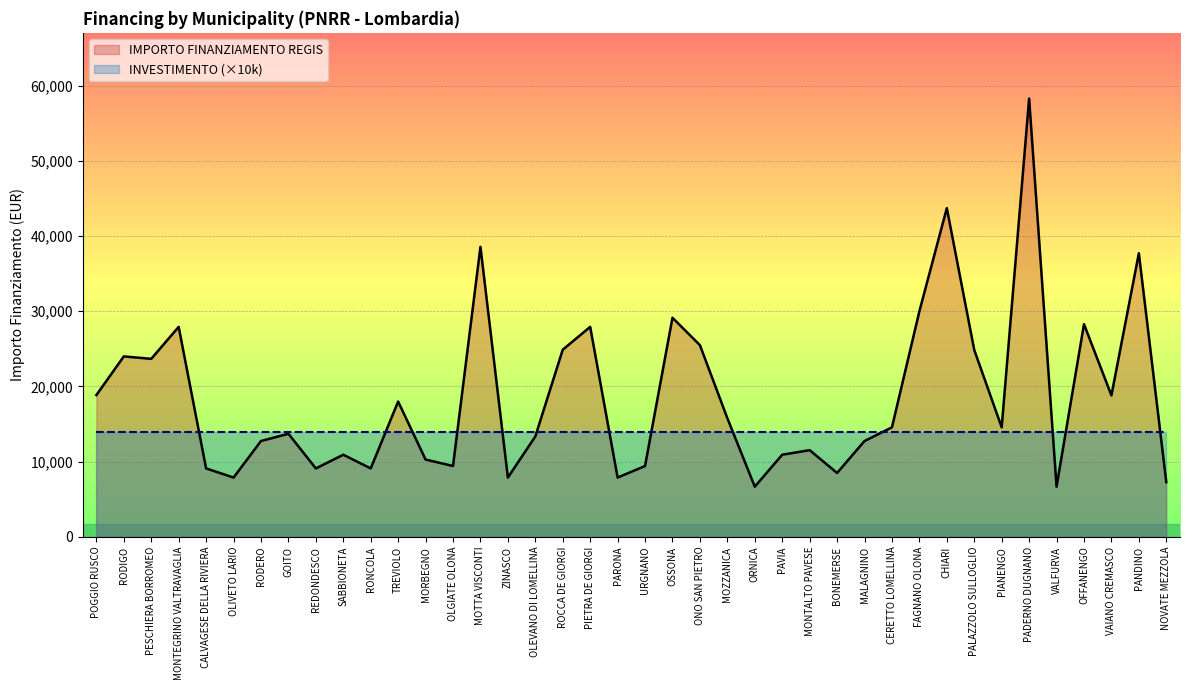

Reading right to left, list all the values displayed in this chart.

7284	37708	18817	28281	6677	58272	14568	24853	43707	29995	14568	12747	8498	11533	10926	6677	15782	25494	29136	9427	7891	27922	24887	13354	7891	38565	9427	10284	17997	9105	10926	9105	13712	12747	7891	9105	27922	23673	23996	18854